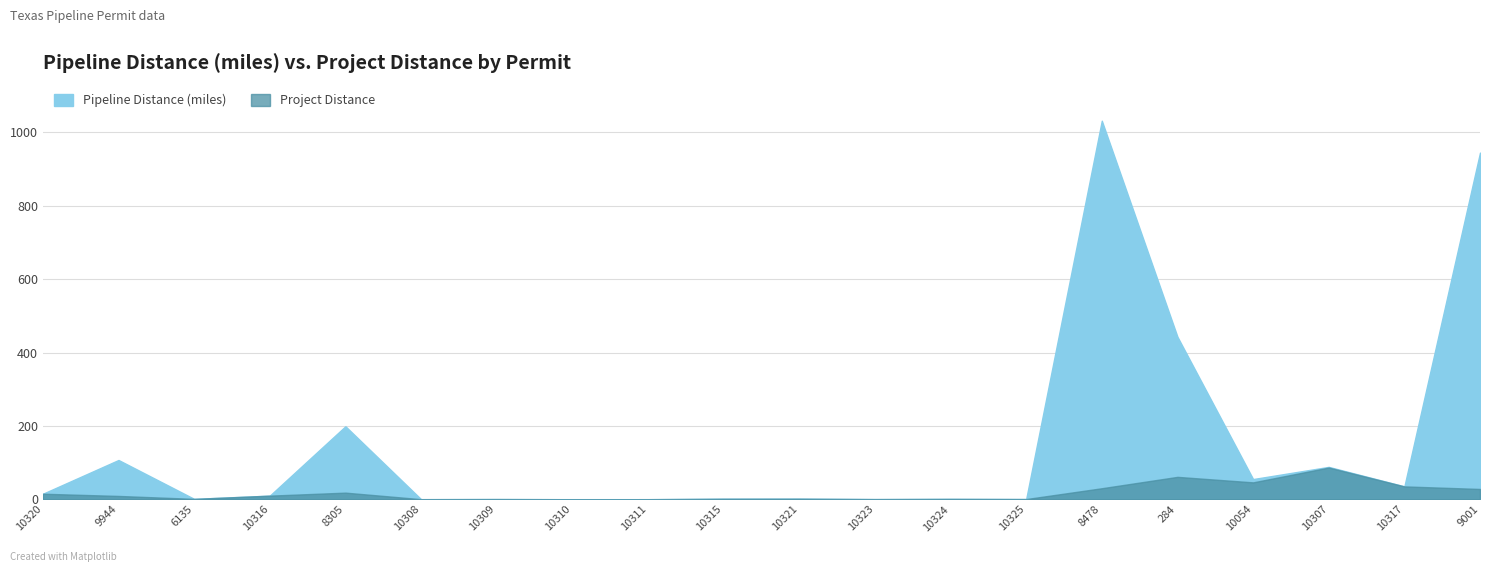

At which label is Project Distance closest to 43?

10054